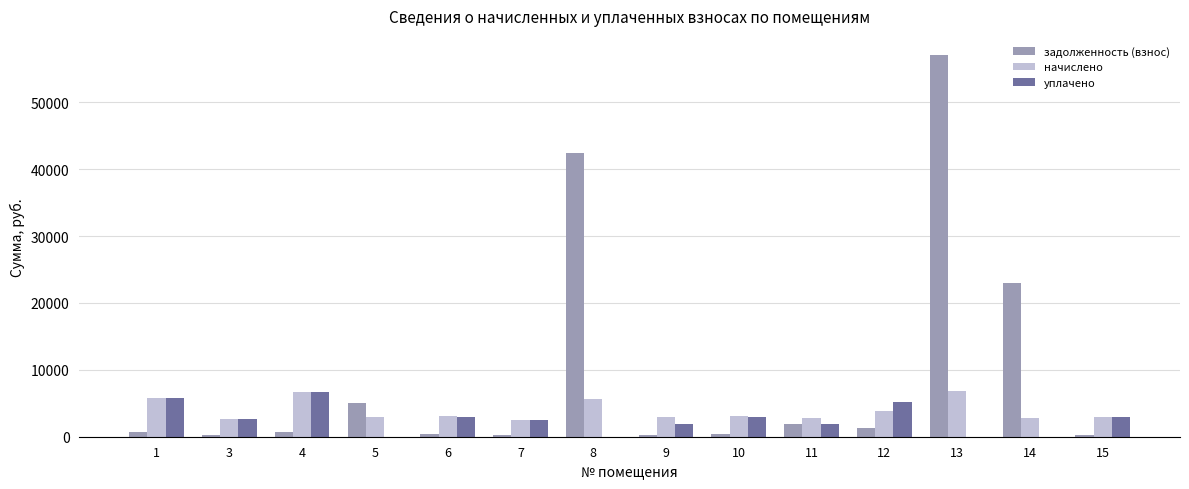

The value of задолженность (взнос) at 5 is 5055.8. True or false?

True